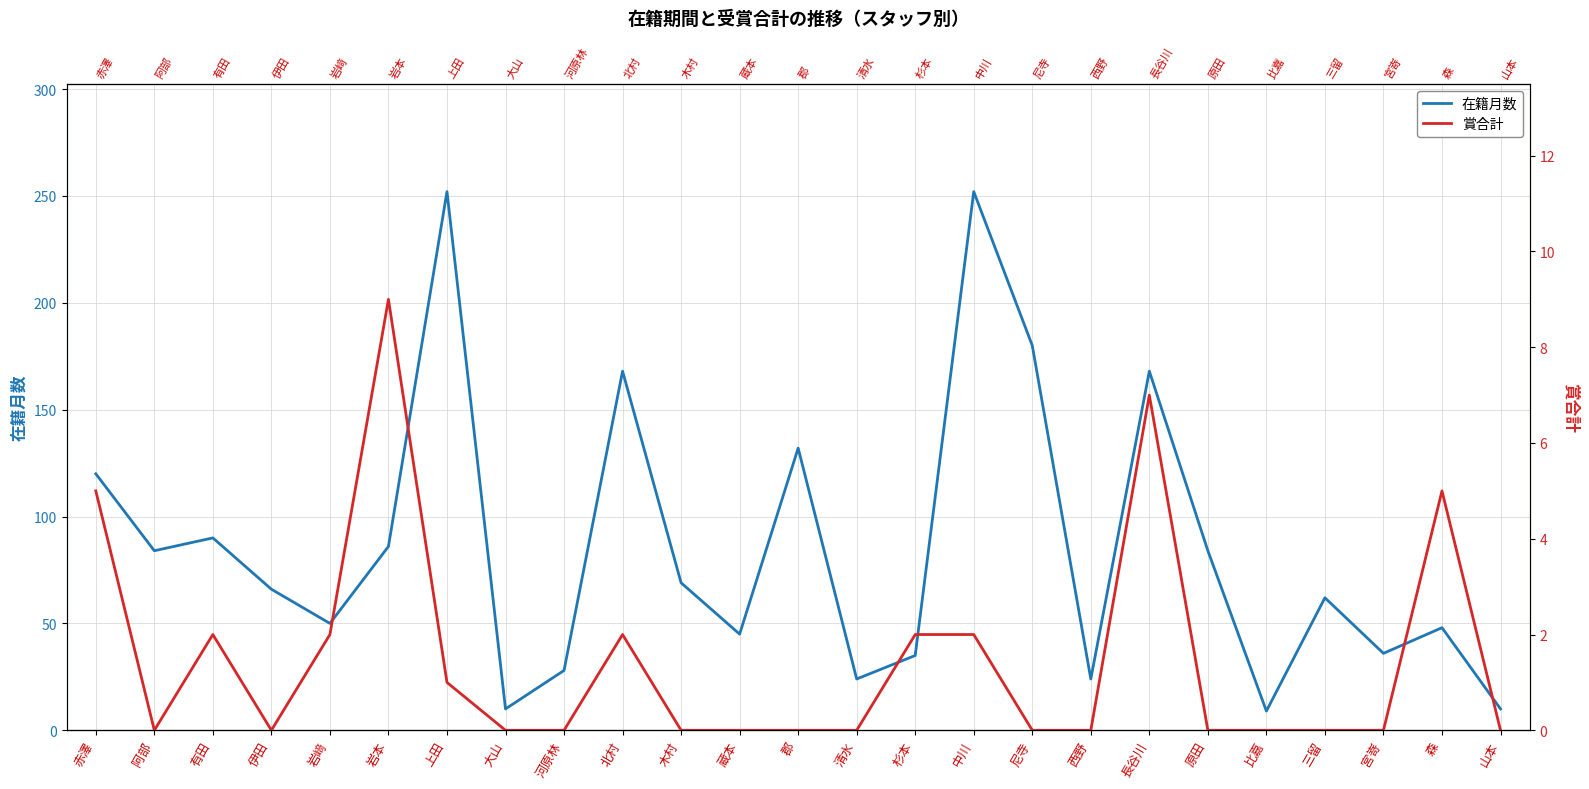

The value of 在籍月数 at 三留 is 62. True or false?

True